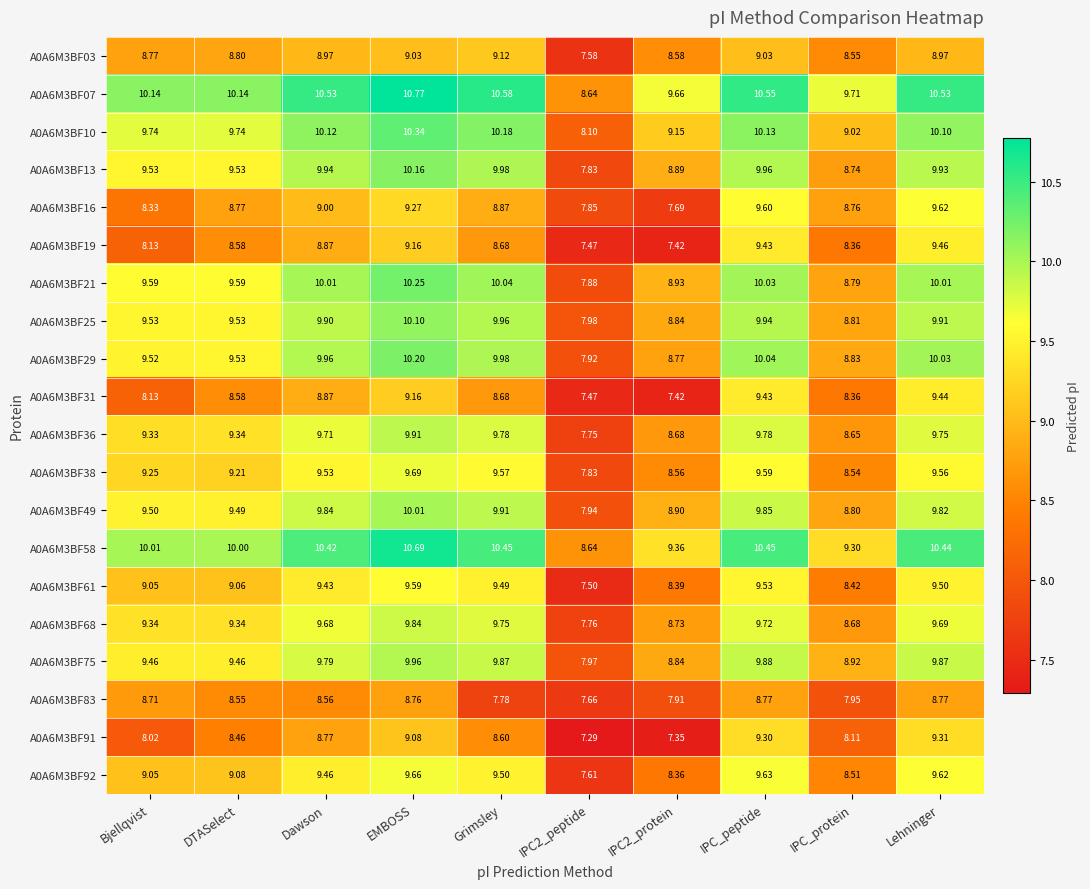

Where is A0A6M3BF29 nearest to the value 9?

IPC_protein